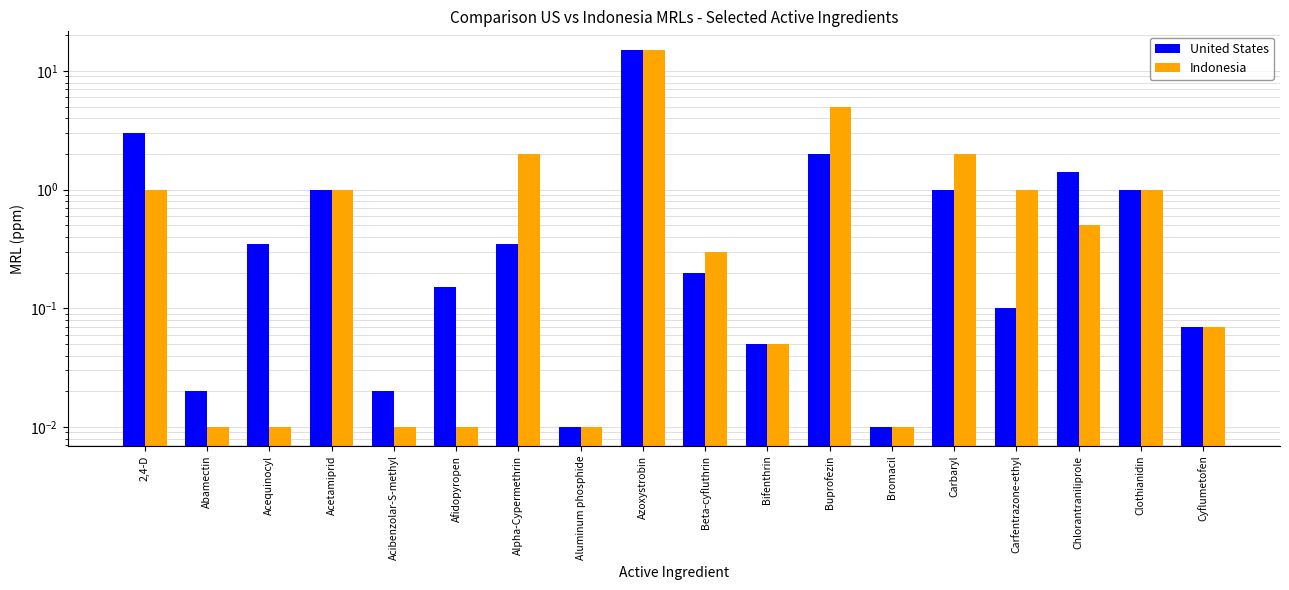

What is the label of the 6th bar from the right?

Bromacil